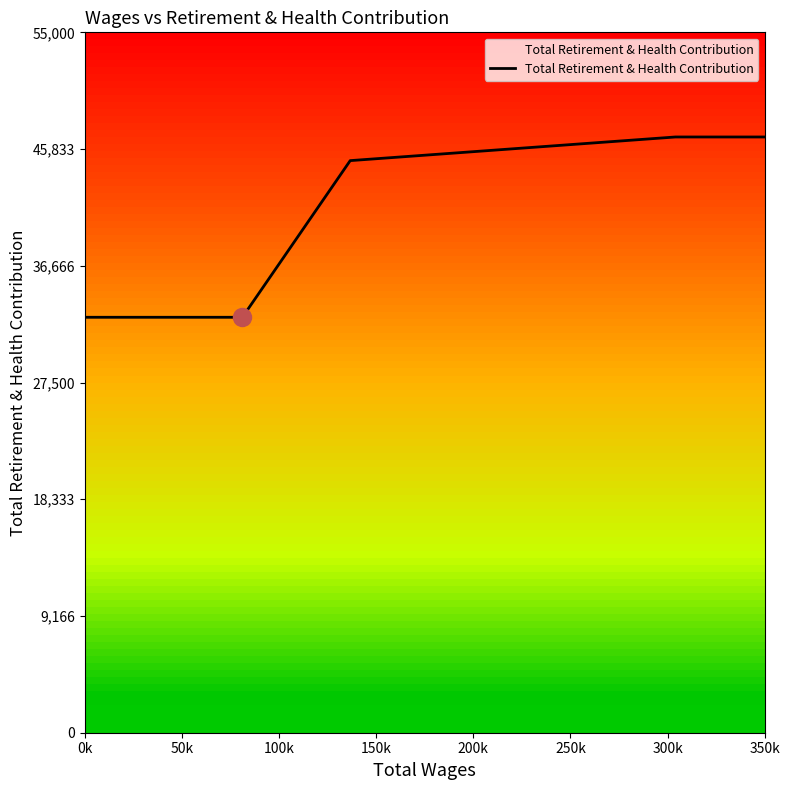

What is the difference between the second highest and minimum values?

14158